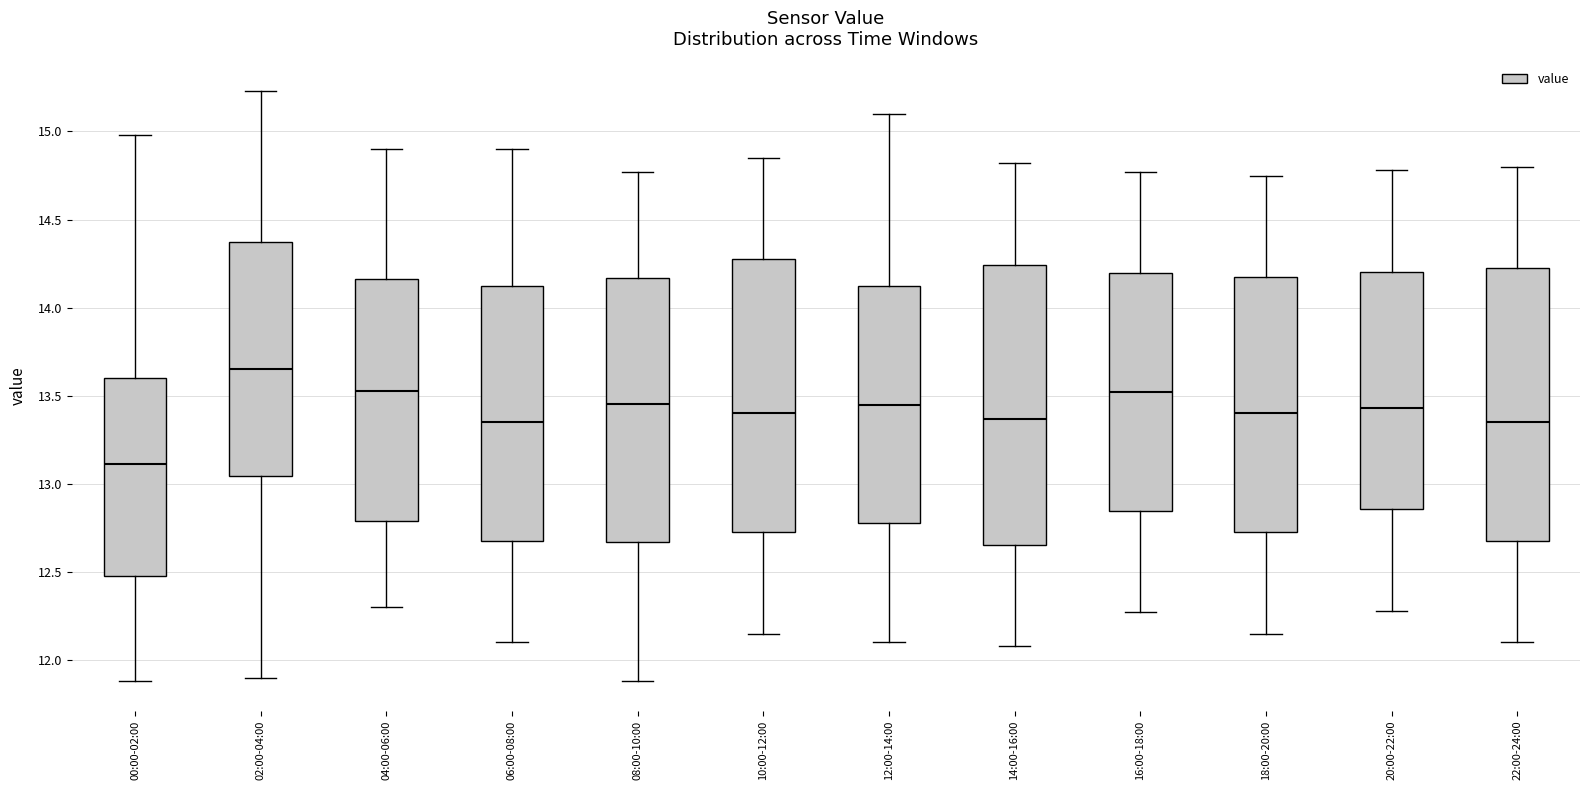

Where is the upper edge of the box for 06:00-08:00 on the y-axis? The values are not printed on the chart, so give them approximately, as read against the axis.

14.15